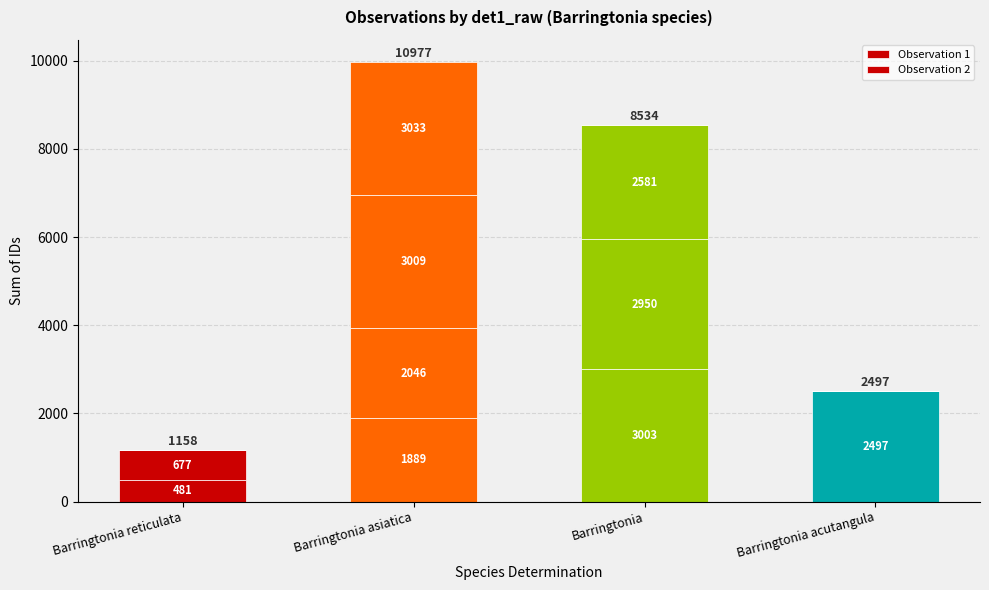

What is the label of the 1st bar from the left?

Barringtonia reticulata